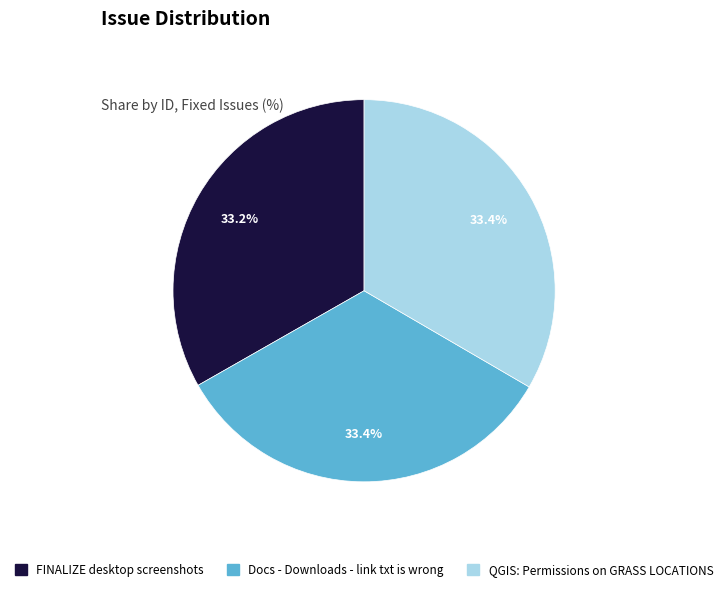

True or false: Docs - Downloads - link txt is wrong accounts for 41% of the total.

False